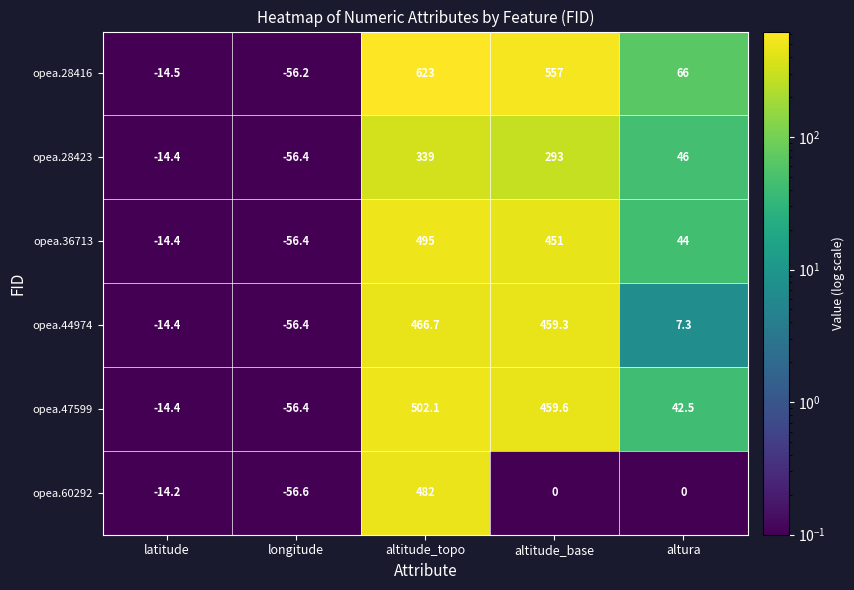

How many values in the opea.60292 series are below 0?

2